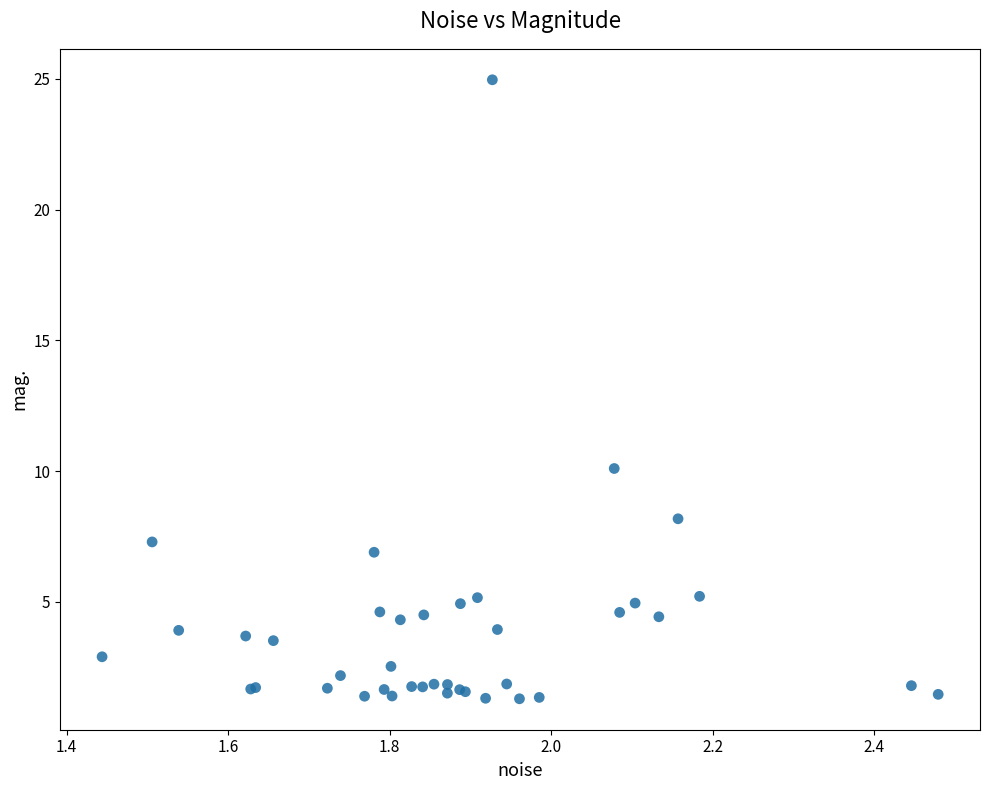

What Y value in the scatter plot is closest to 13?

10.1